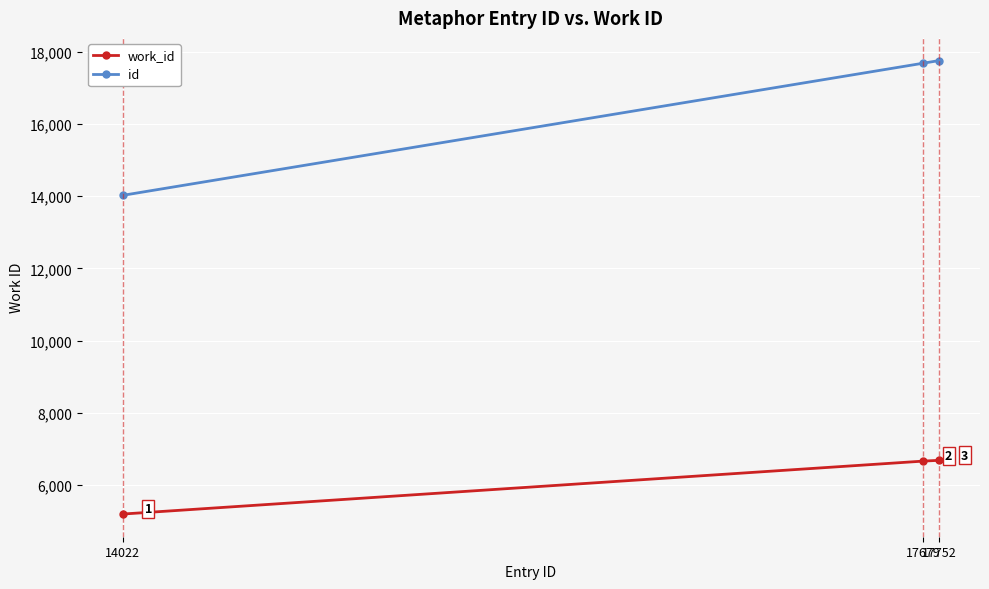

At which category is the sum across all series the highest?

17752